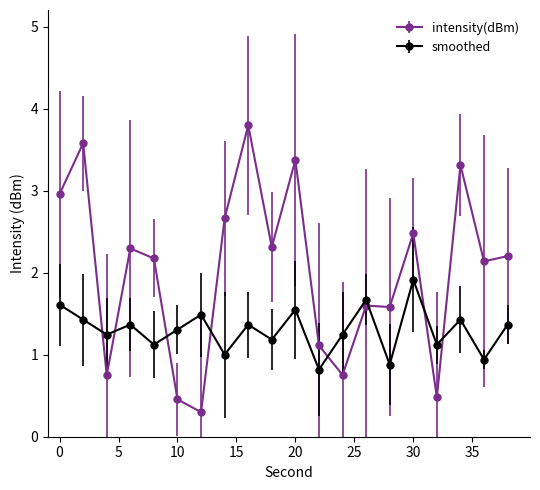

Which series has the largest range (max minus min)?

intensity(dBm)